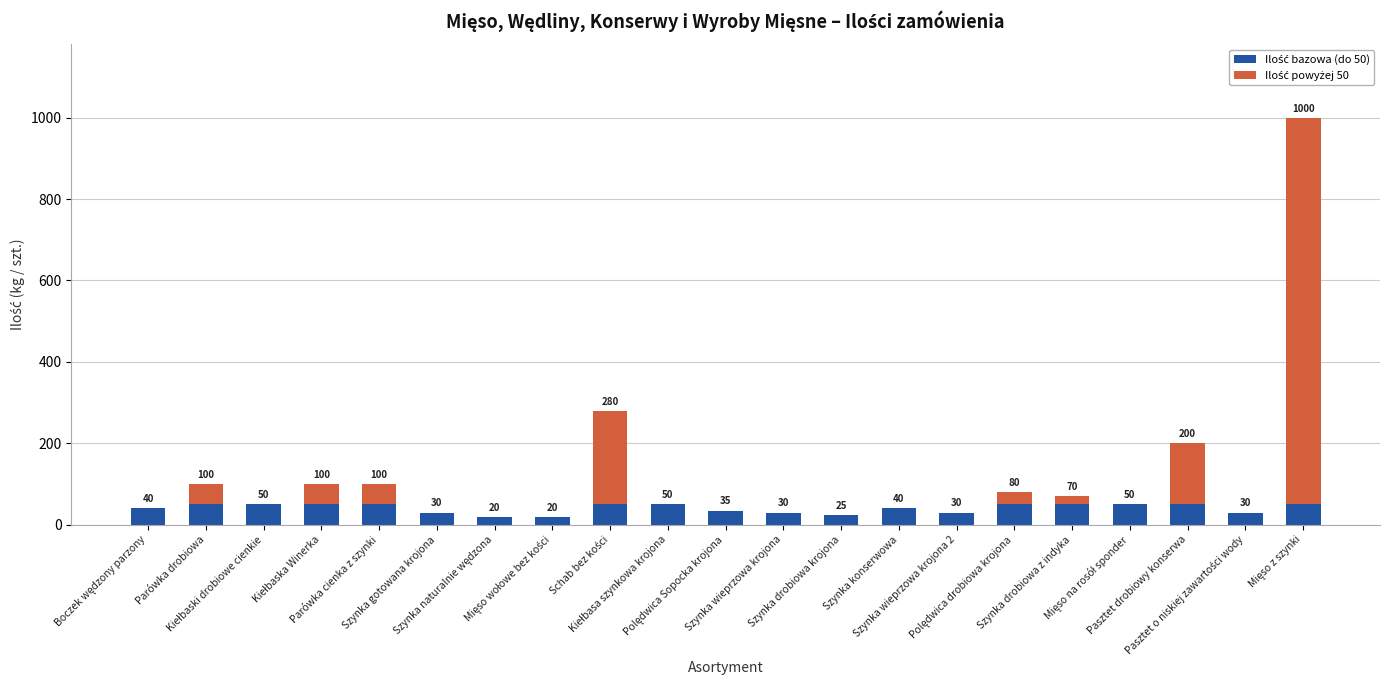

List the labels in order of Ilość powyżej 50 value, largest first.

Mięso z szynki, Schab bez kości, Pasztet drobiowy konserwa, Parówka drobiowa, Kiełbaska Winerka, Parówka cienka z szynki, Polędwica drobiowa krojona, Szynka drobiowa z indyka, Boczek wędzony parzony, Kiełbaski drobiowe cienkie, Szynka gotowana krojona, Szynka naturalnie wędzona, Mięso wołowe bez kości, Kiełbasa szynkowa krojona, Polędwica Sopocka krojona, Szynka wieprzowa krojona, Szynka drobiowa krojona, Szynka konserwowa, Szynka wieprzowa krojona 2, Mięso na rosół sponder, Pasztet o niskiej zawartości wody